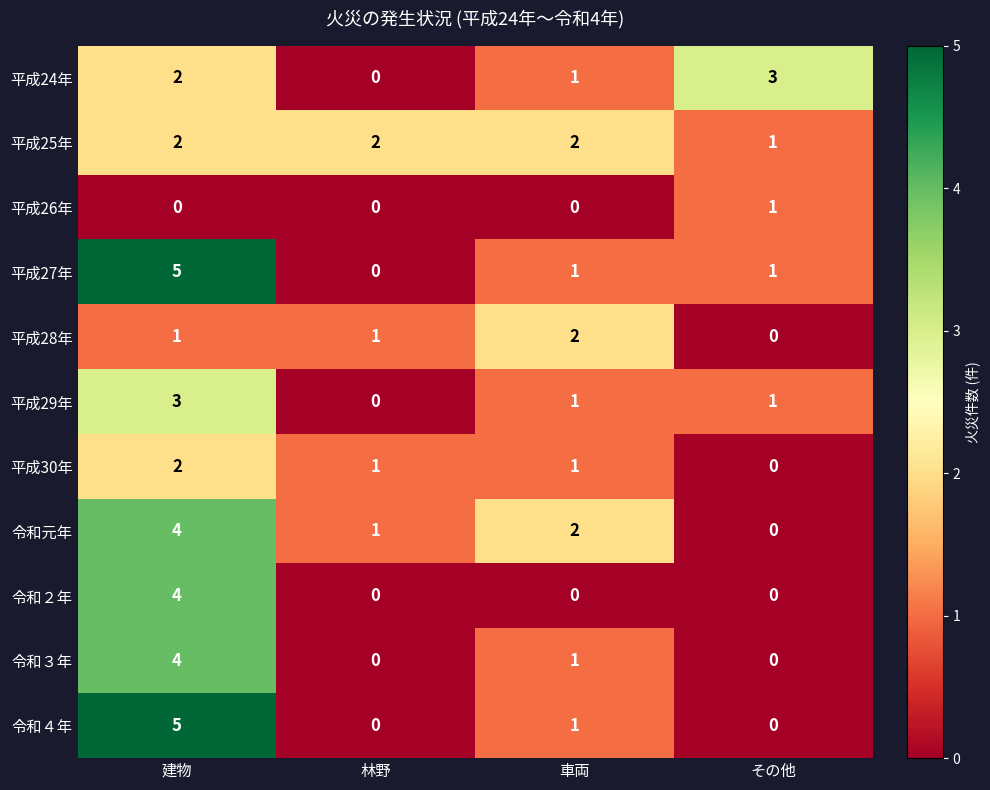

Which series changed the most between 林野 and その他?

平成24年